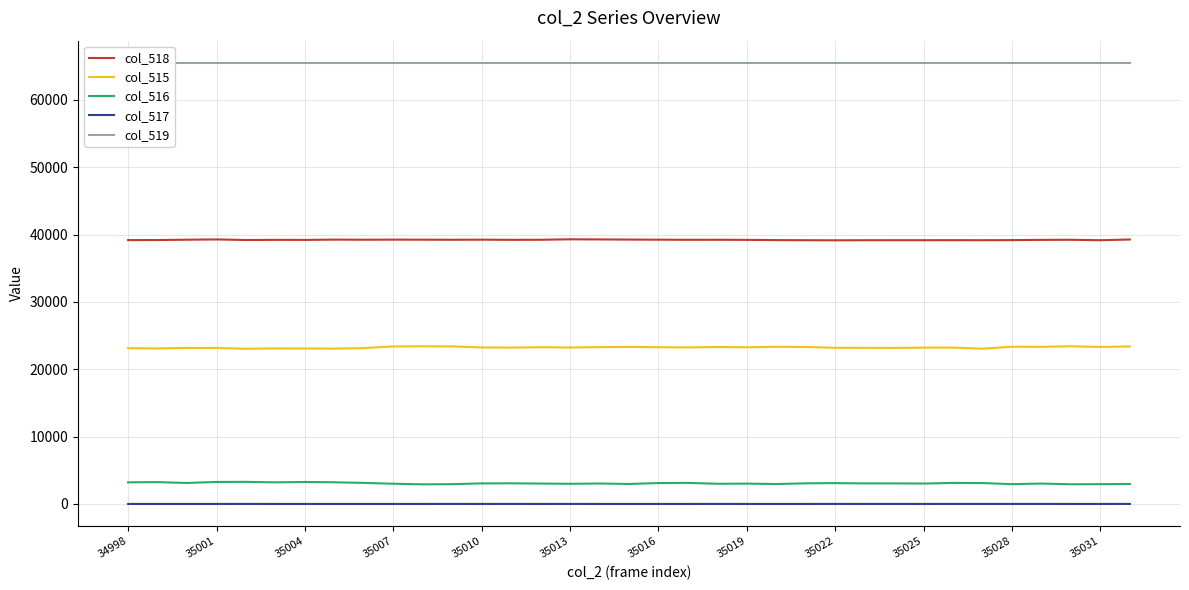

True or false: col_516 and col_515 intersect in this chart.

False